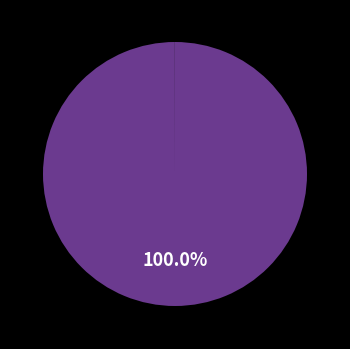

Is there a majority slice in this chart?

Yes